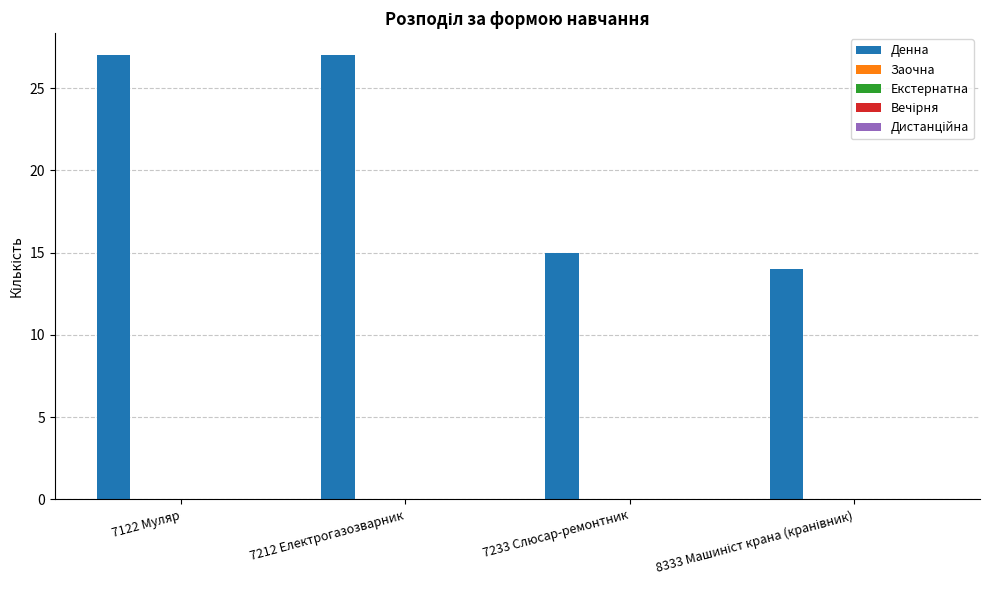

What is the value of the 2nd bar from the left?

27